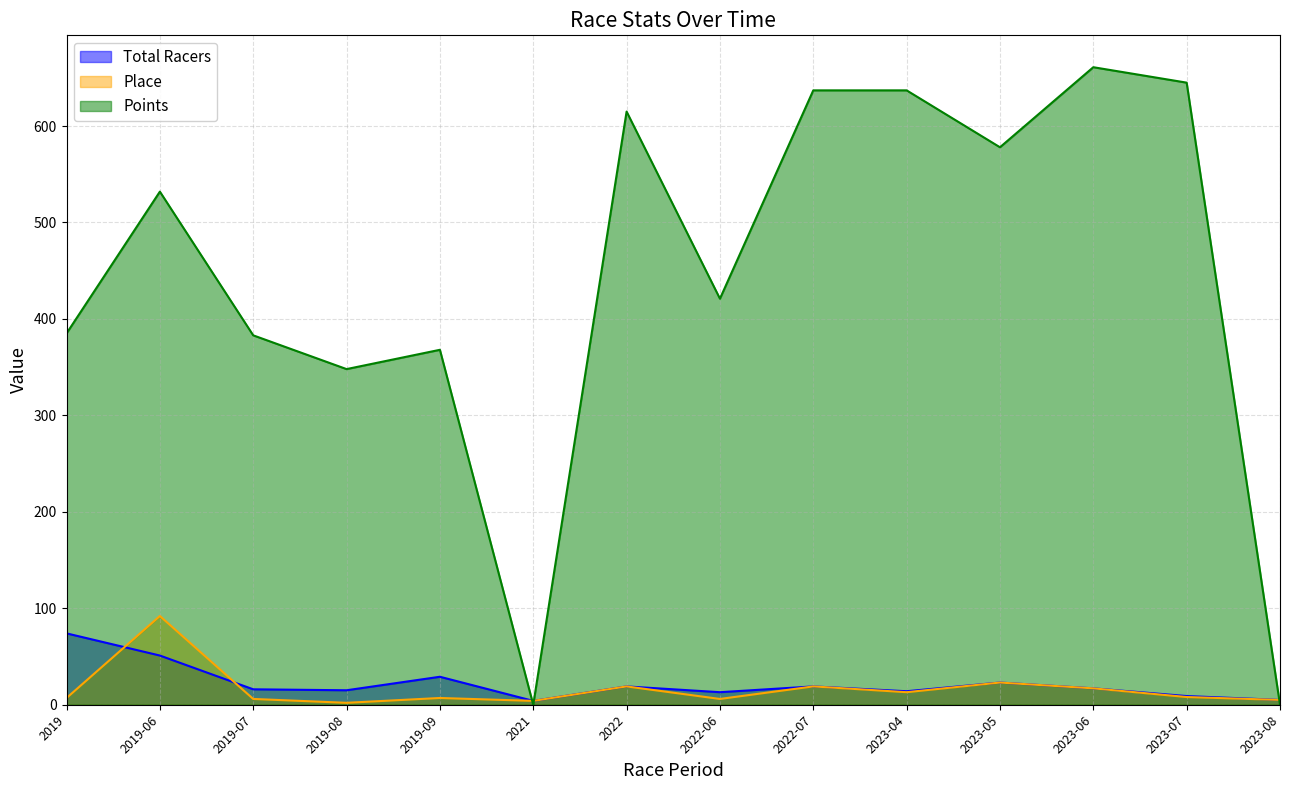

The value of Total Racers at 2023-04 is 23. True or false?

False